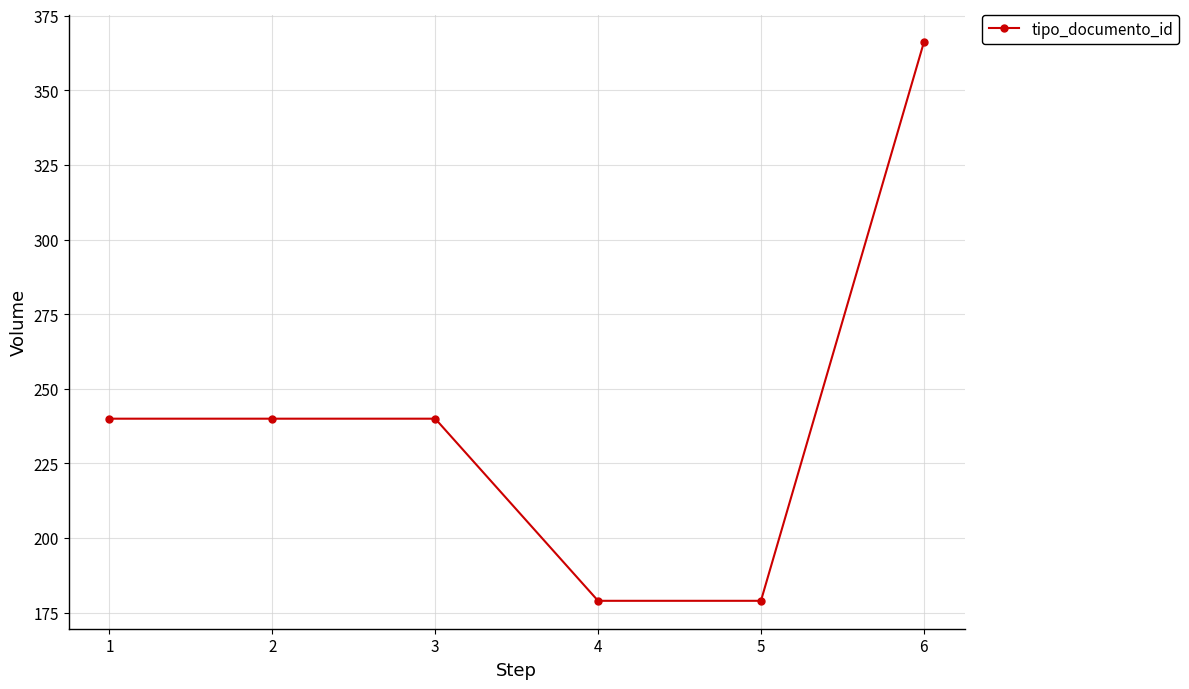

What is the sum of all values?

1444